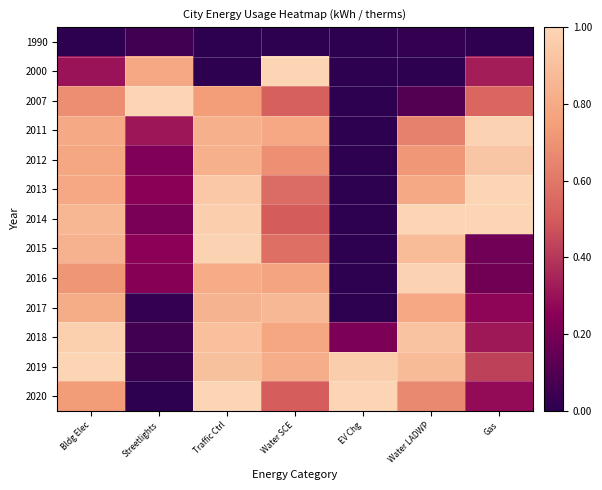

Count the number of data series in this chart.

13